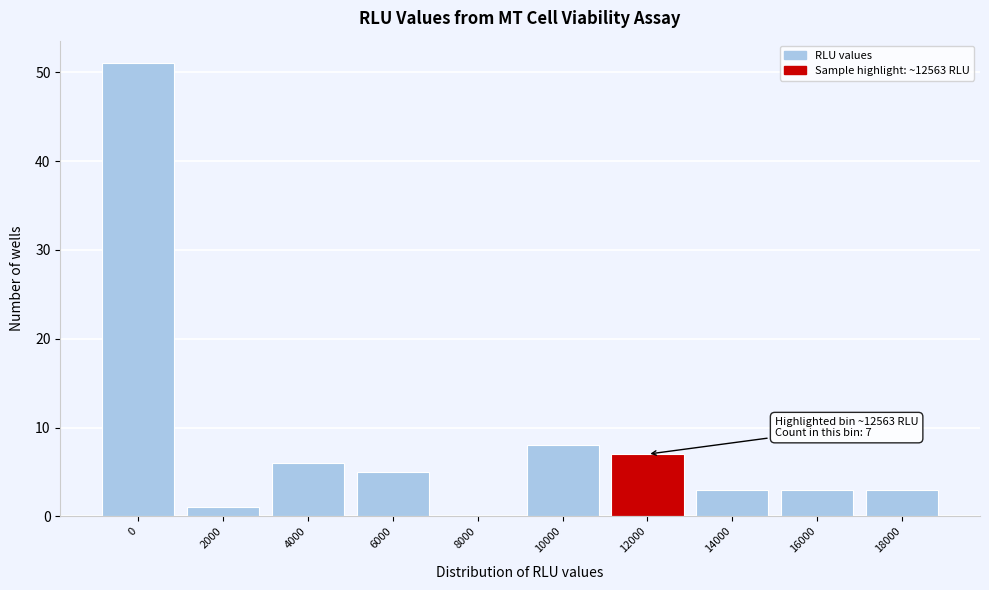

Reading left to right, what are all the values shown in this chart?

0=51	2000=1	4000=6	6000=5	8000=0	10000=8	12000=7	14000=3	16000=3	18000=3